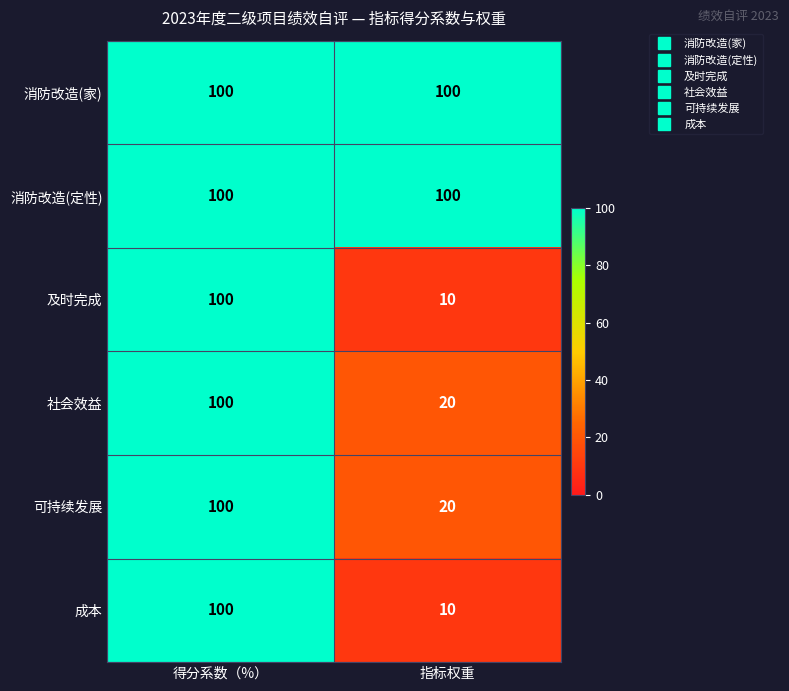

What is the approximate value of 社会效益 at 指标权重, to the nearest 5?

20